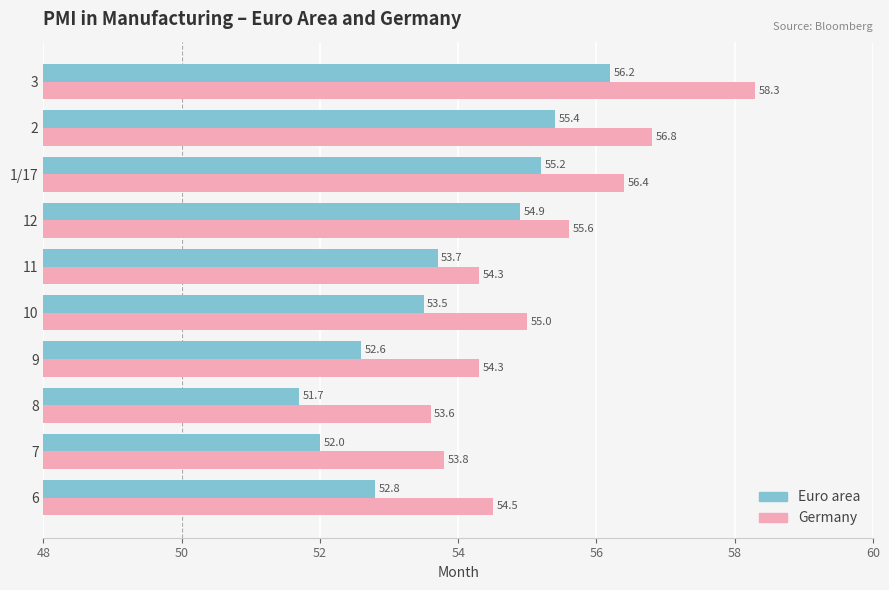

Which category has the highest value across all series?

3